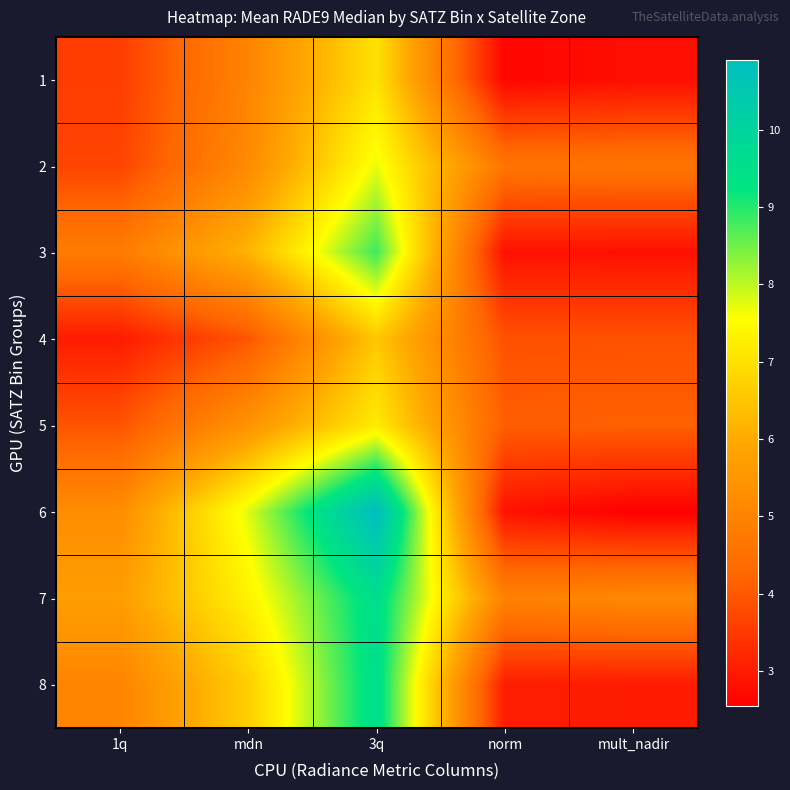

Rank the series at 3q from highest to lowest value.

6, 7, 8, 3, 2, 5, 1, 4